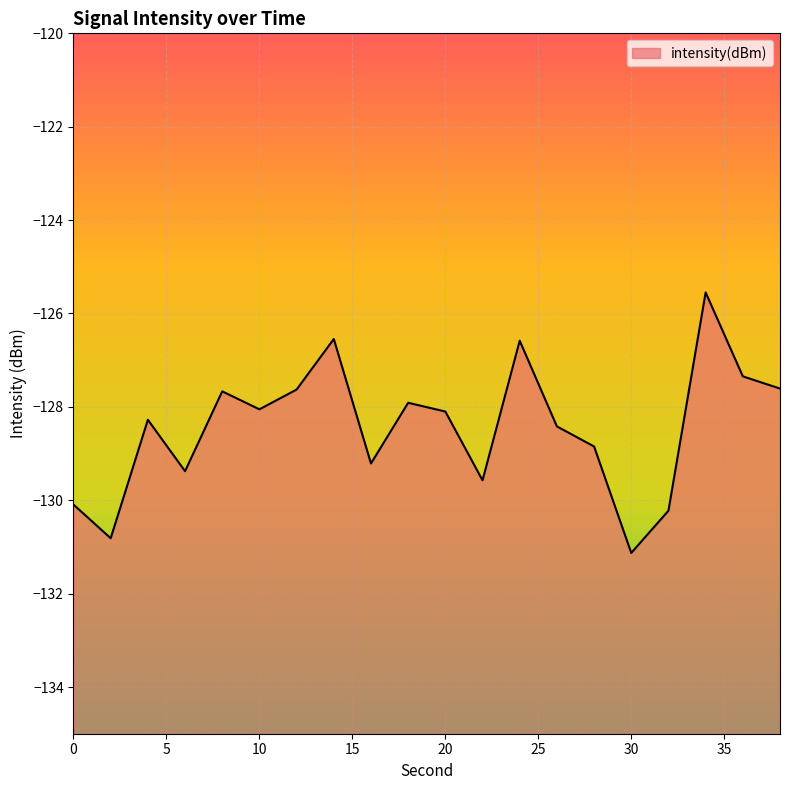

Which category has the highest value across all series?

34